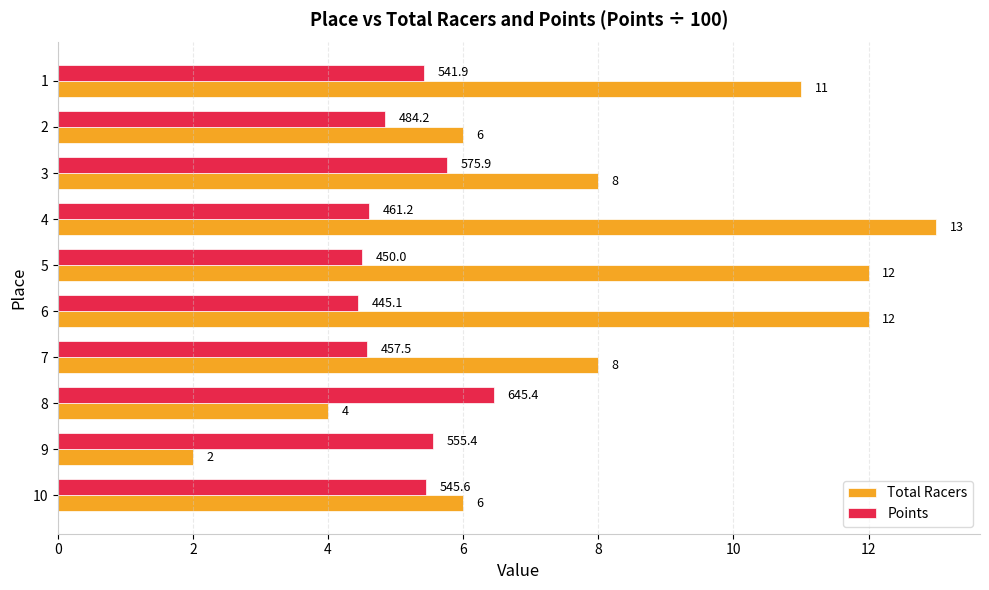

What is the difference between the Total Racers values at 3 and 5?

4.0